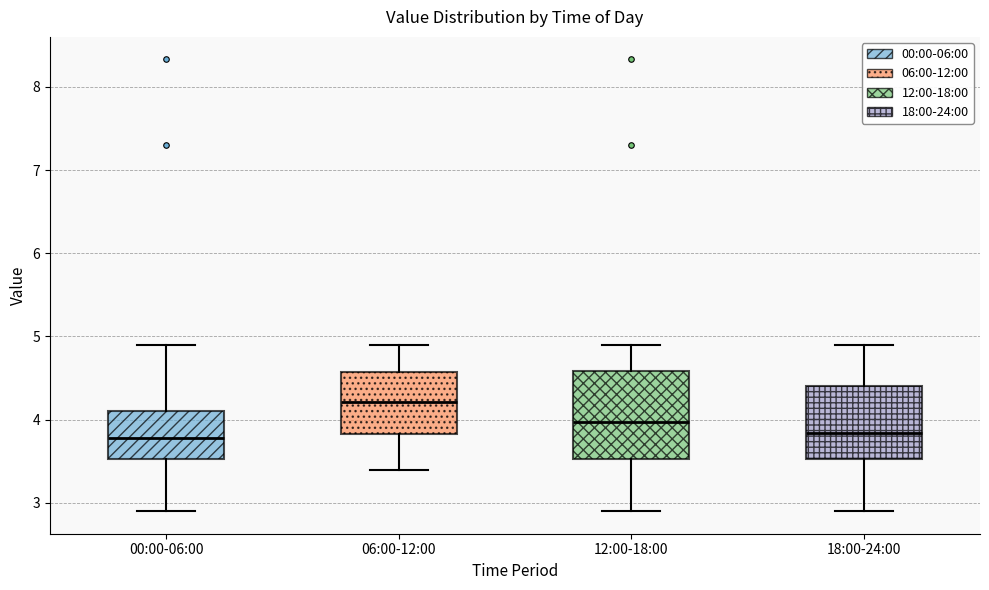

Which box has the highest median line?

06:00-12:00